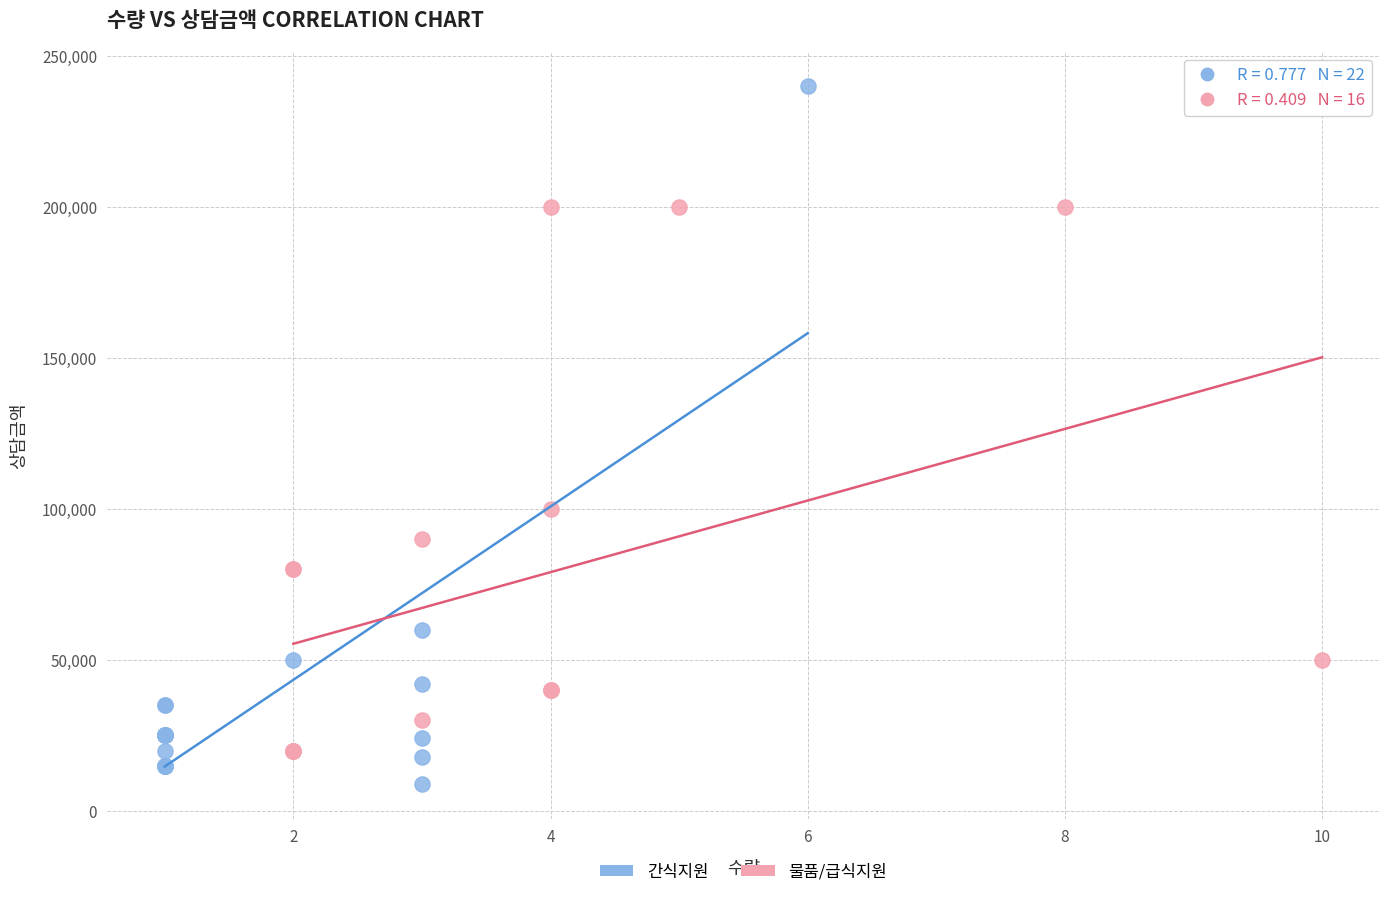

Which series reaches the maximum Y coordinate?

간식지원